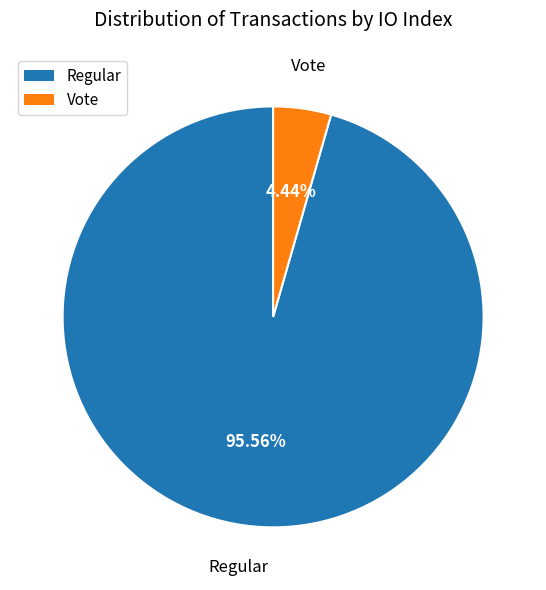

Does any single category account for the majority?

Yes